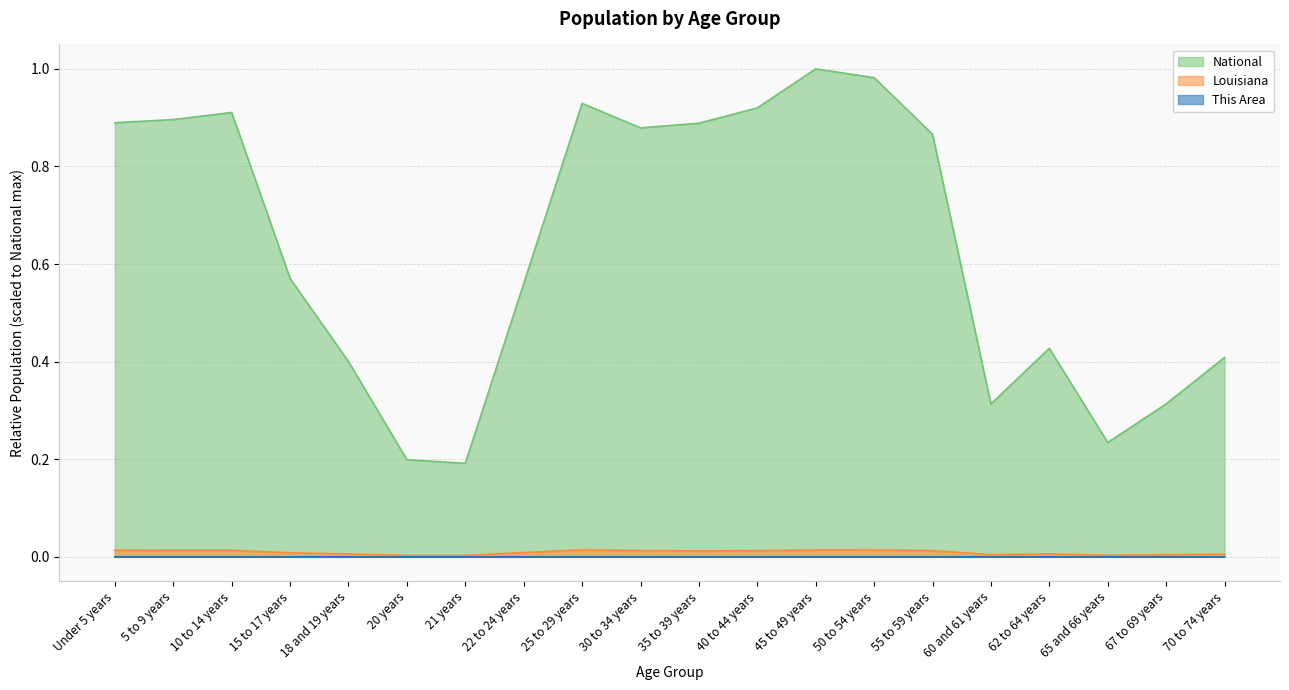

What is the label of the 7th point from the right?

50 to 54 years